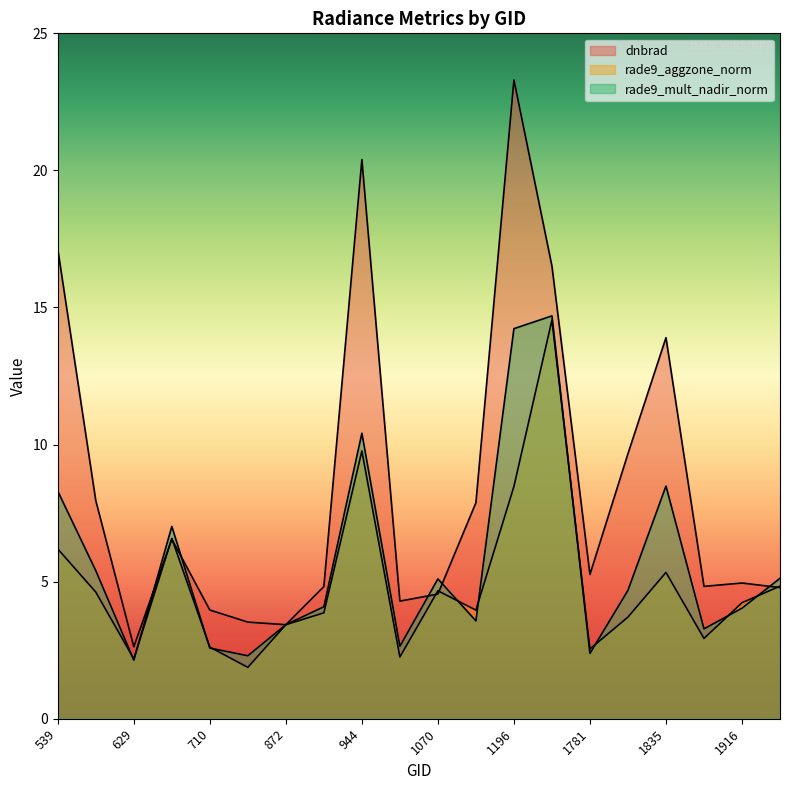

How many values in the rade9_aggzone_norm series are below 4?

10